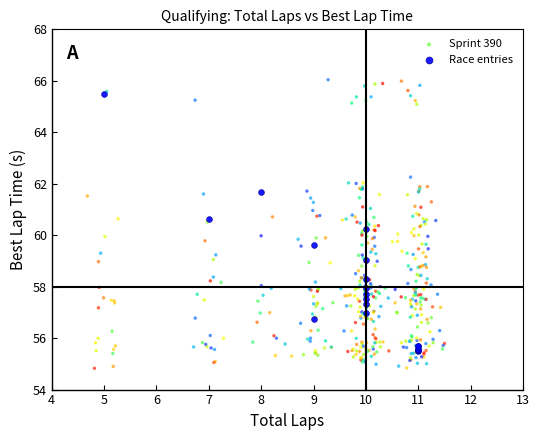

Which series contains the lowest Y value?

Sprint 390